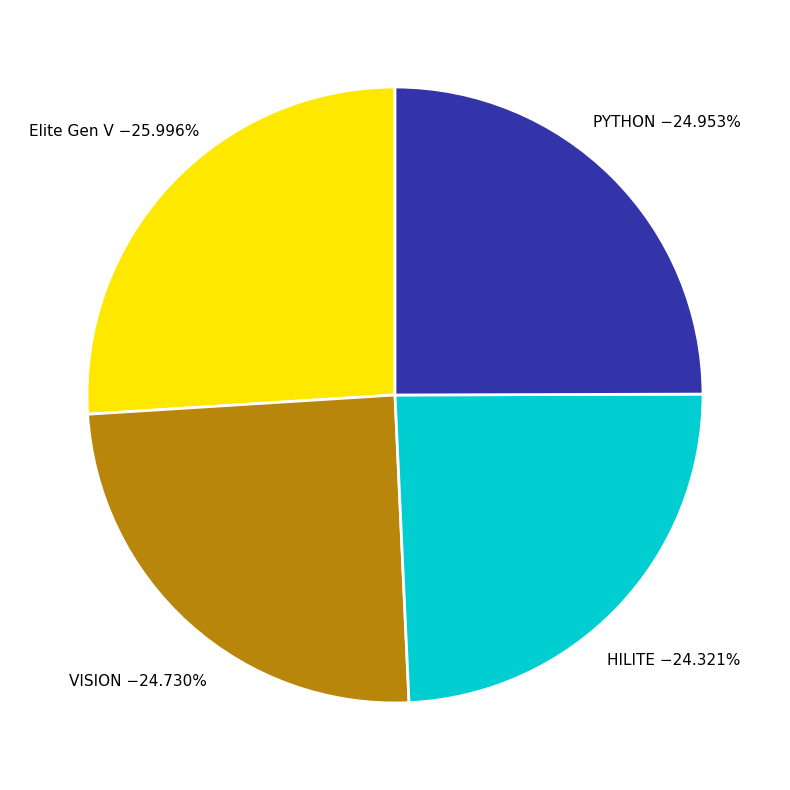

Count the number of slices in the pie.

4